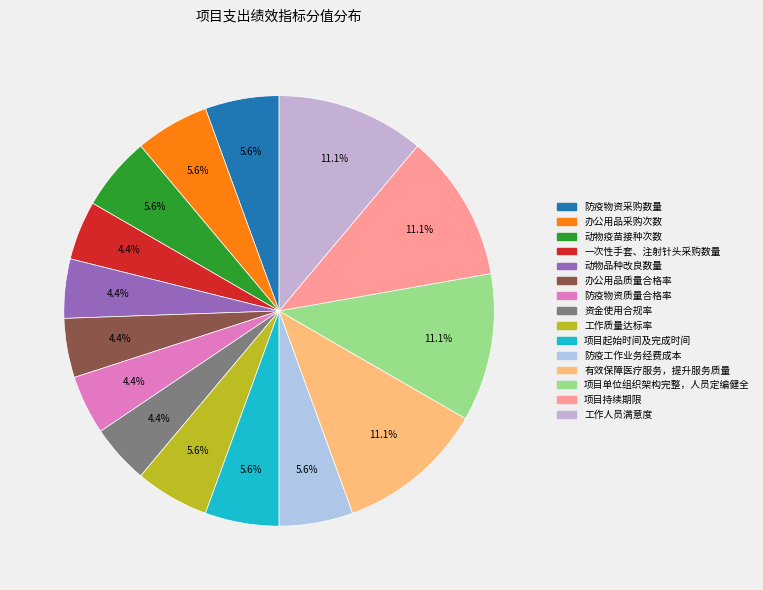

Count the number of slices in the pie.

15